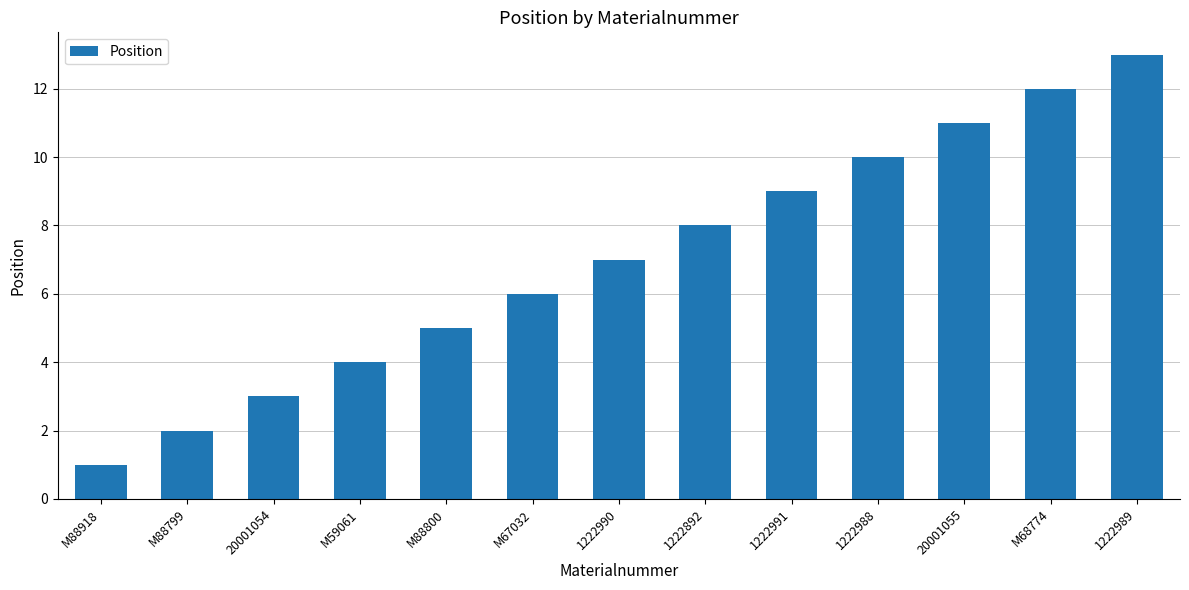

At which category does the chart reach its peak across all series?

1222989